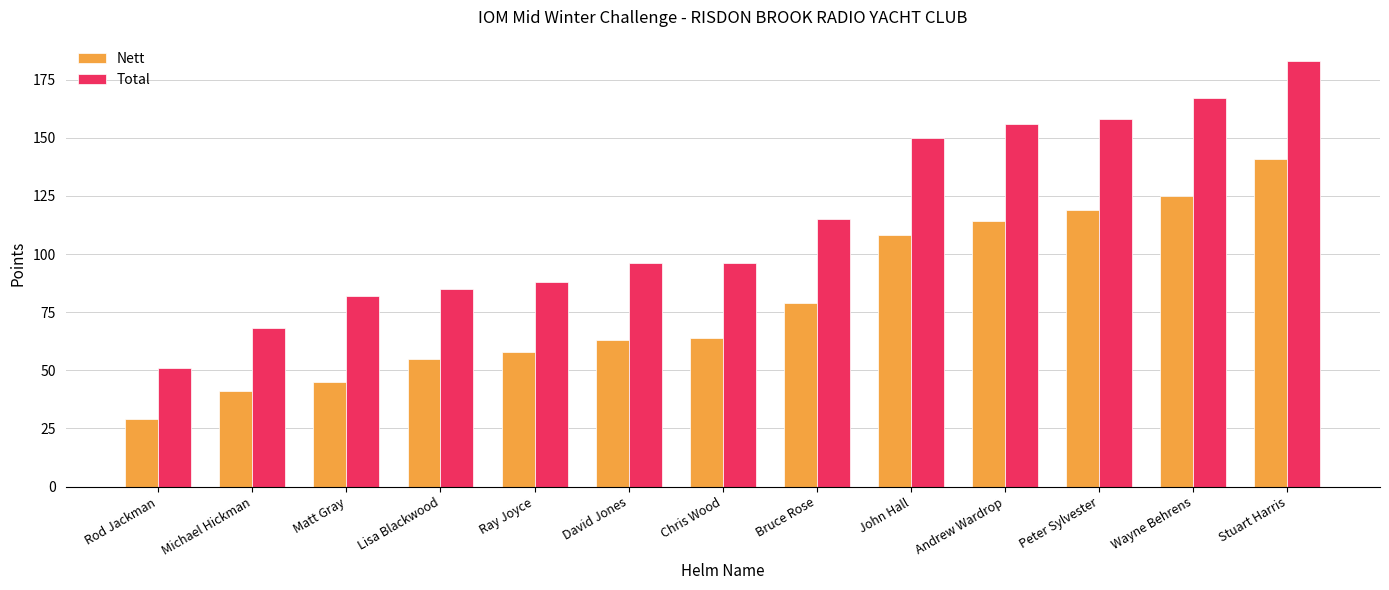

What is the spread (max minus min) of values at Rod Jackman?

22